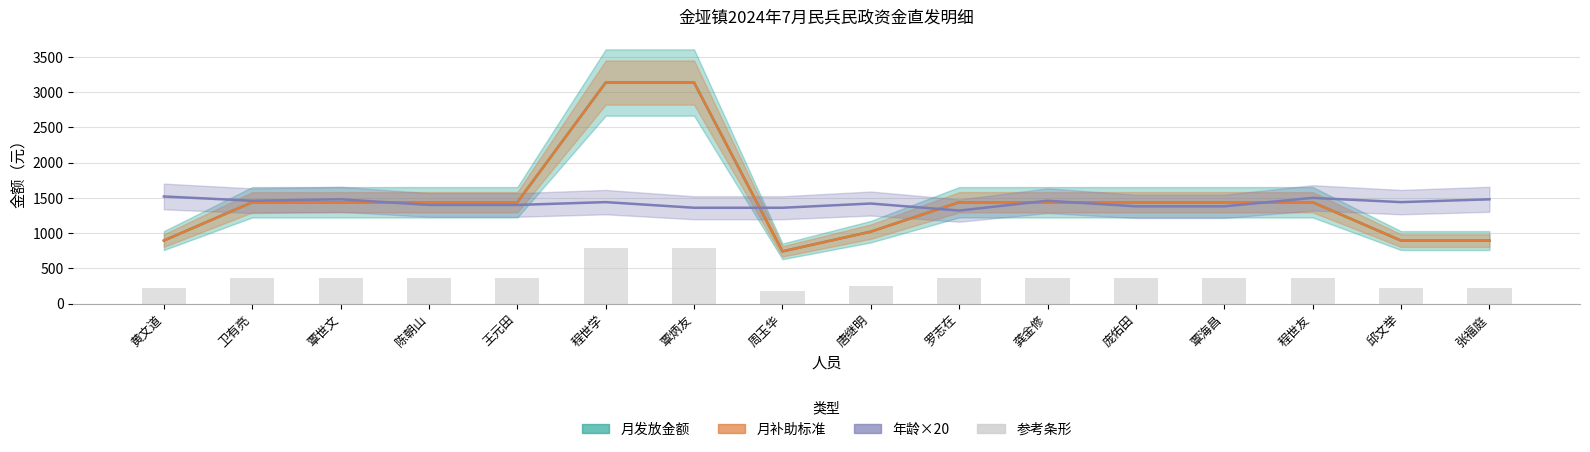

What value does the 参考条形 series have at 唐继明?

255.2